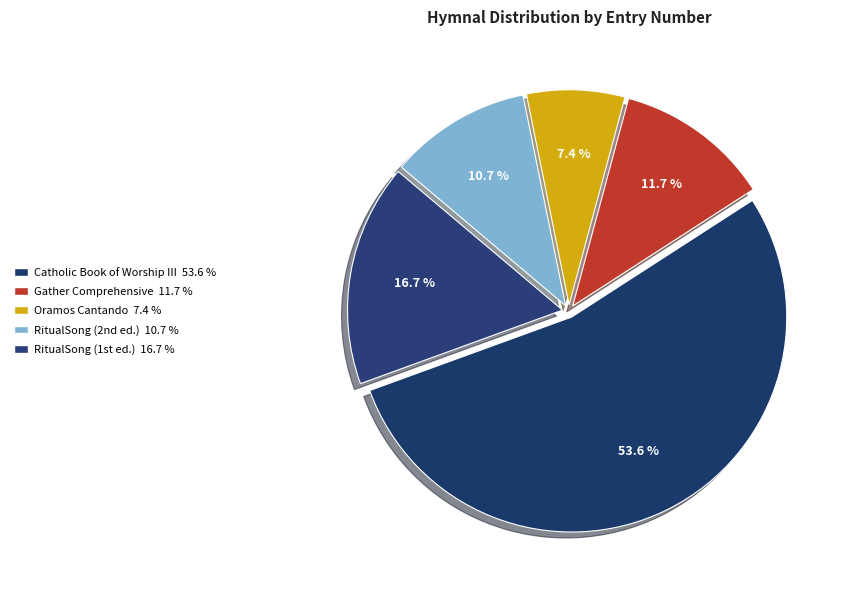

How many slices are in this pie chart?

5